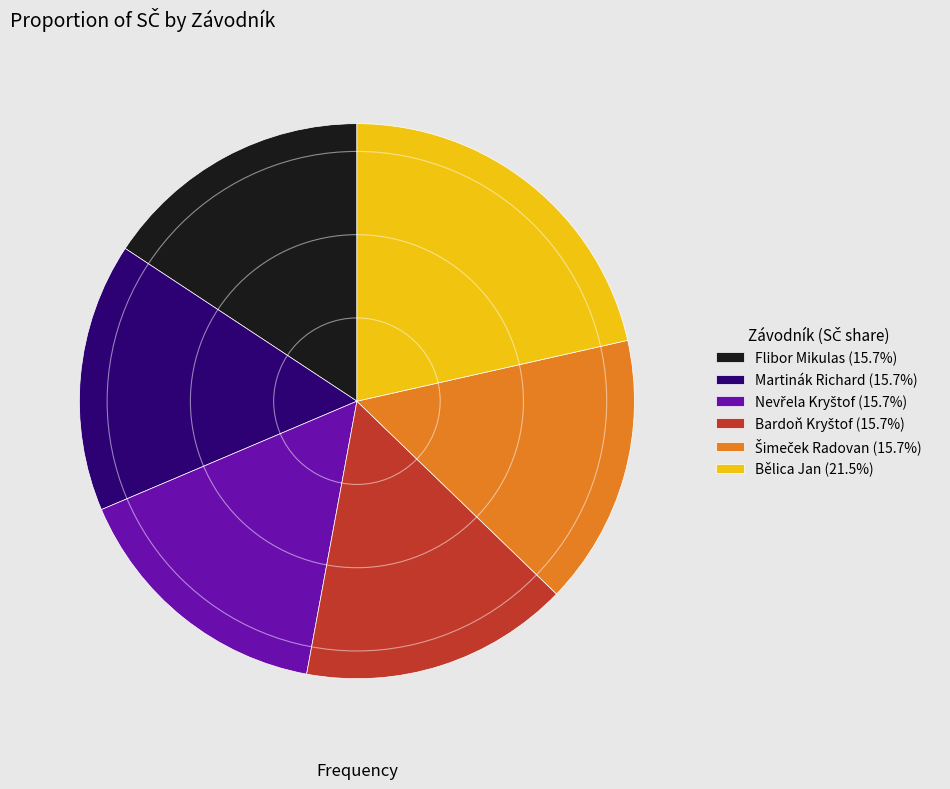

Does Martinák Richard account for over 50% of the chart?

No